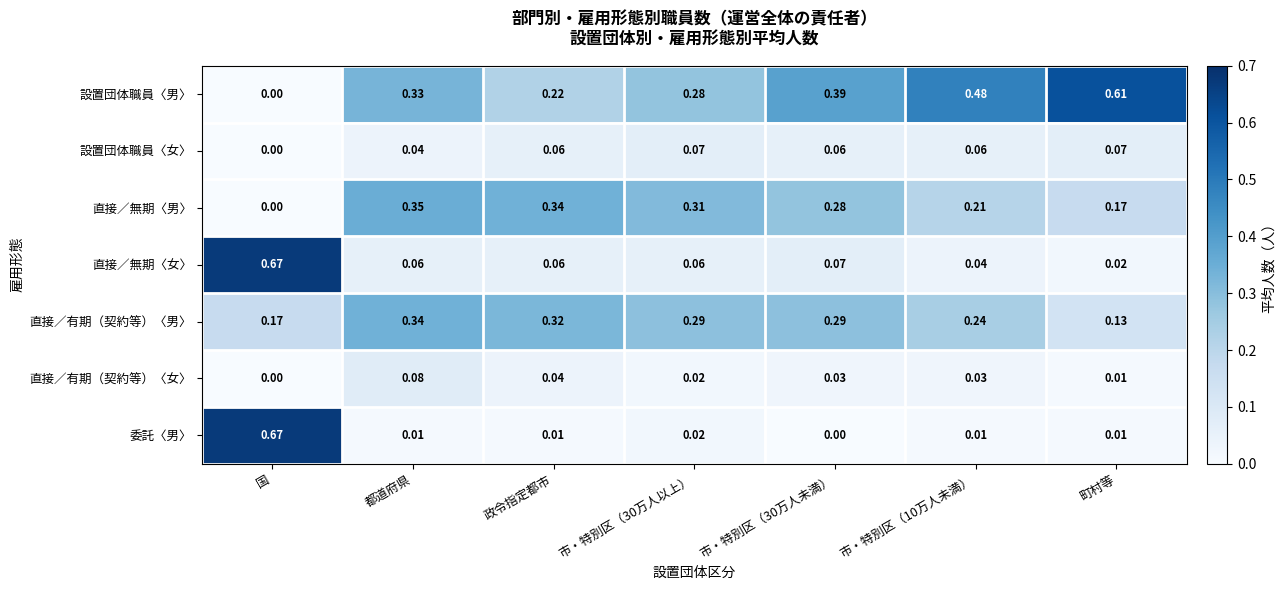

Count the number of categories in the chart.

7